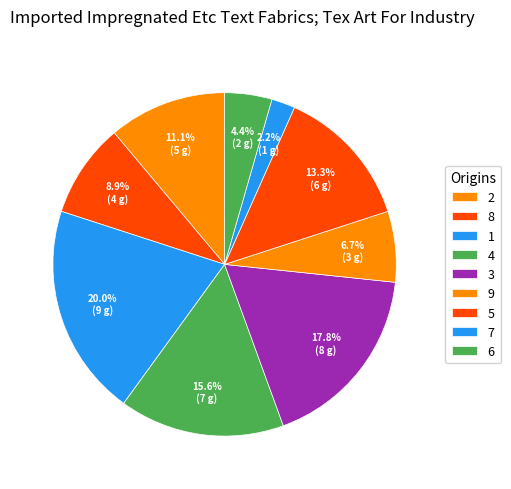

What is the ratio of the value at 6 to the value at 4?

0.3